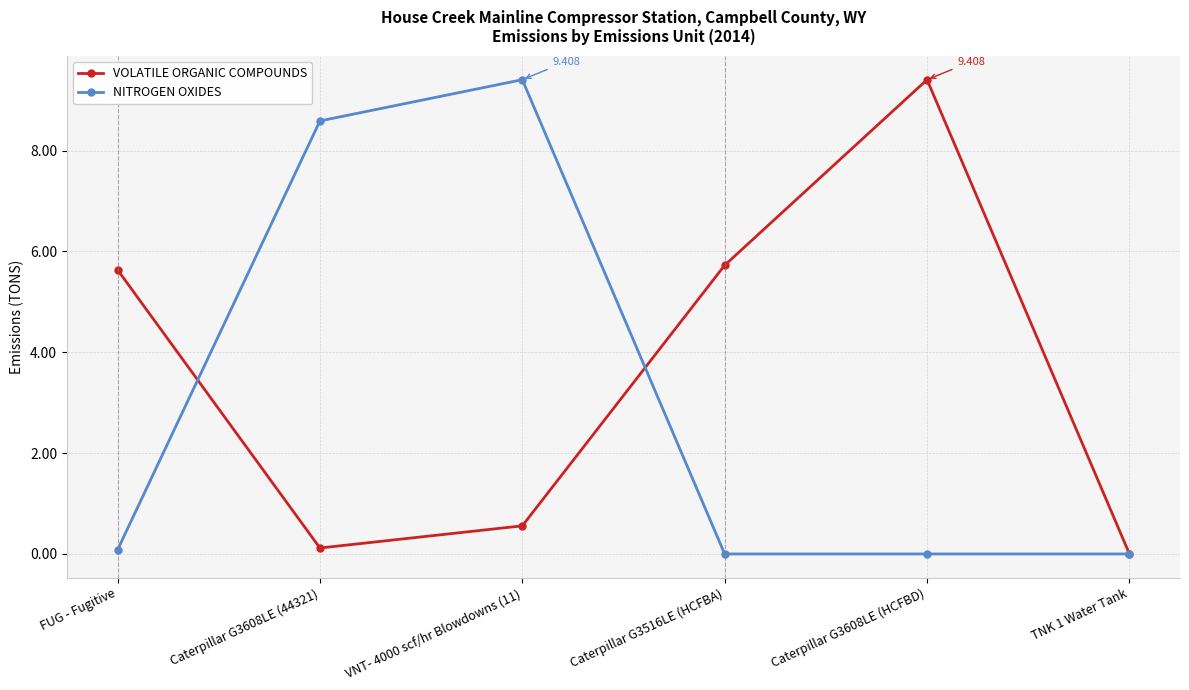

How many values in the VOLATILE ORGANIC COMPOUNDS series exceed 5?

3